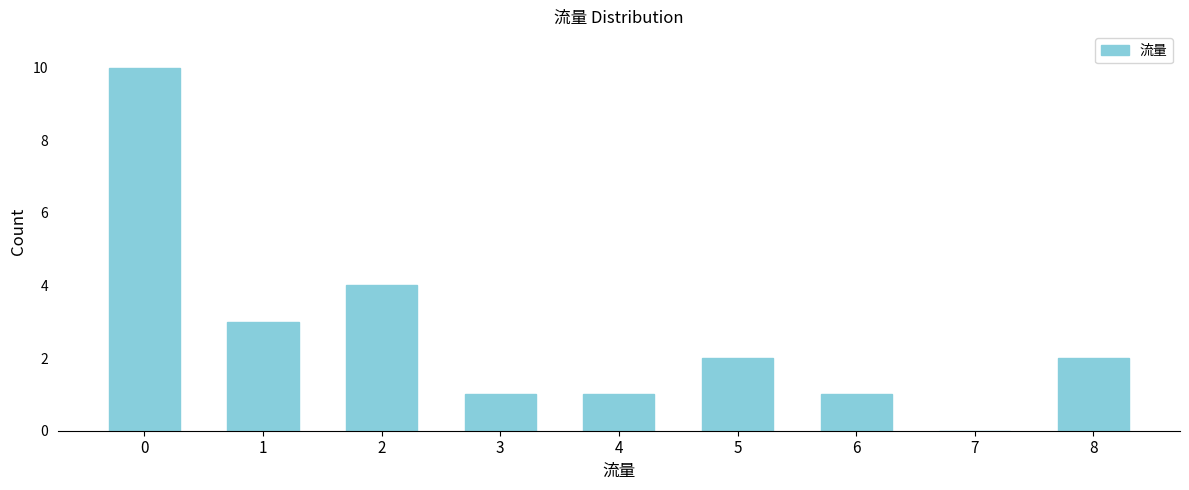

Reading left to right, extract all data points from this chart.

0=10	1=3	2=4	3=1	4=1	5=2	6=1	7=0	8=2